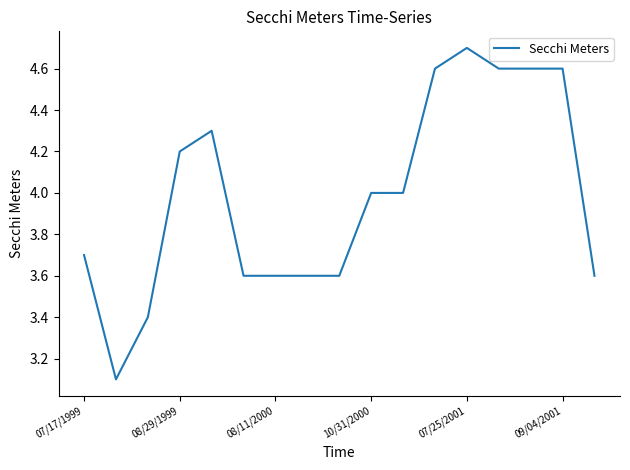

Count the number of data series in this chart.

1